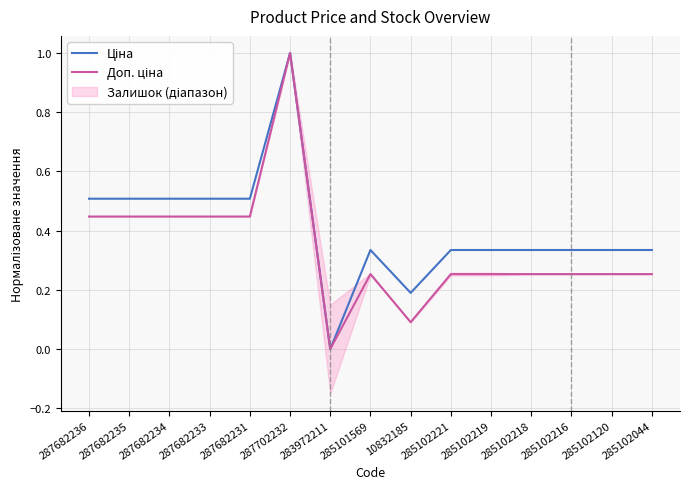

What is the average value of the Доп. ціна series?

0.3